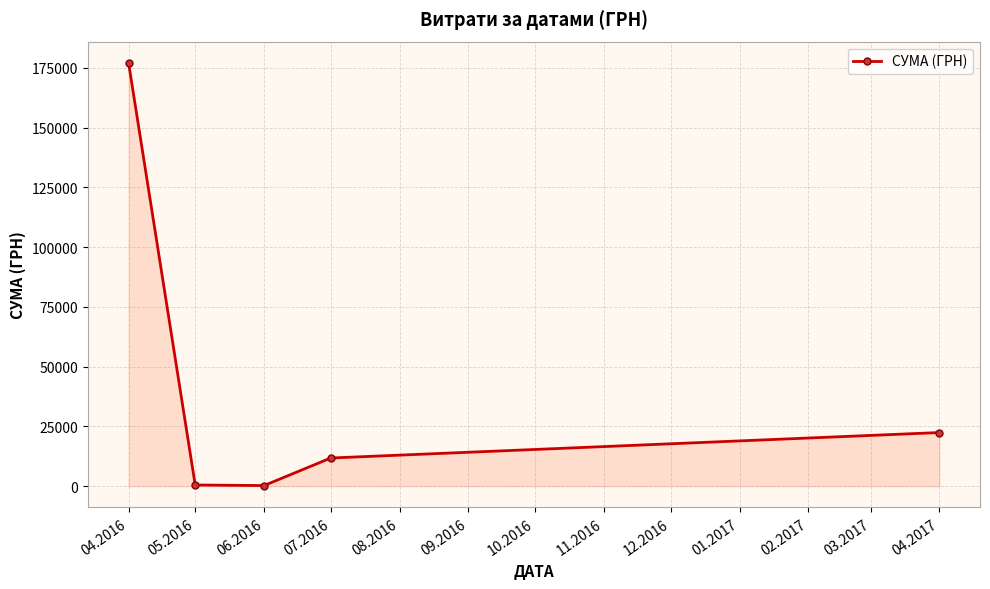

How many lines are shown in the chart?

1